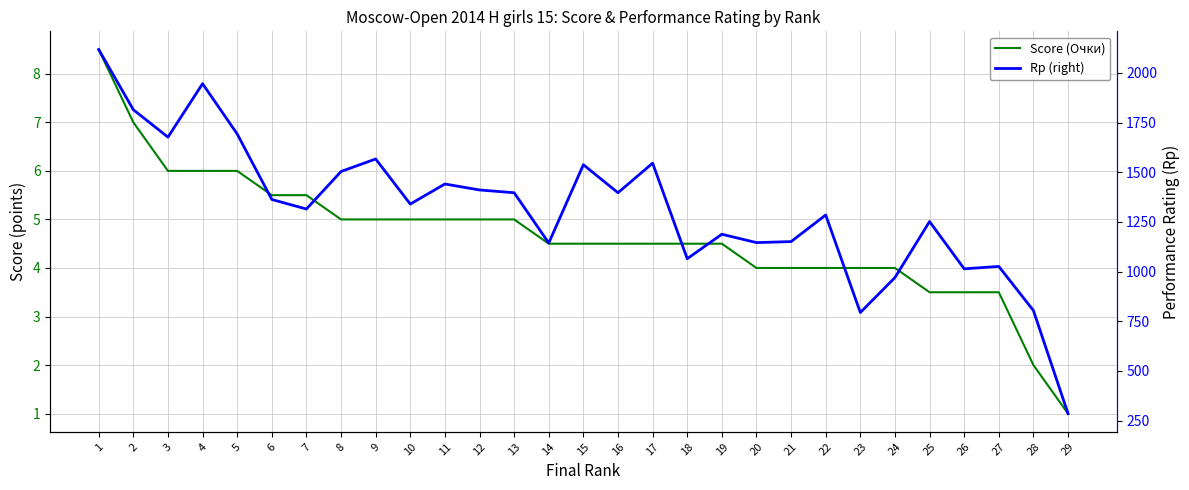

Reading right to left, transcribe all the data shown in this chart.

Score (Очки): 1.0	2.0	3.5	3.5	3.5	4.0	4.0	4.0	4.0	4.0	4.5	4.5	4.5	4.5	4.5	4.5	5.0	5.0	5.0	5.0	5.0	5.0	5.5	5.5	6.0	6.0	6.0	7.0	8.5
Rp (right): 285.0	804.0	1026.0	1014.0	1252.0	970.0	794.0	1285.0	1151.0	1146.0	1188.0	1065.0	1546.0	1397.0	1538.0	1144.0	1397.0	1411.0	1441.0	1340.0	1567.0	1504.0	1315.0	1363.0	1693.0	1946.0	1677.0	1815.0	2118.0